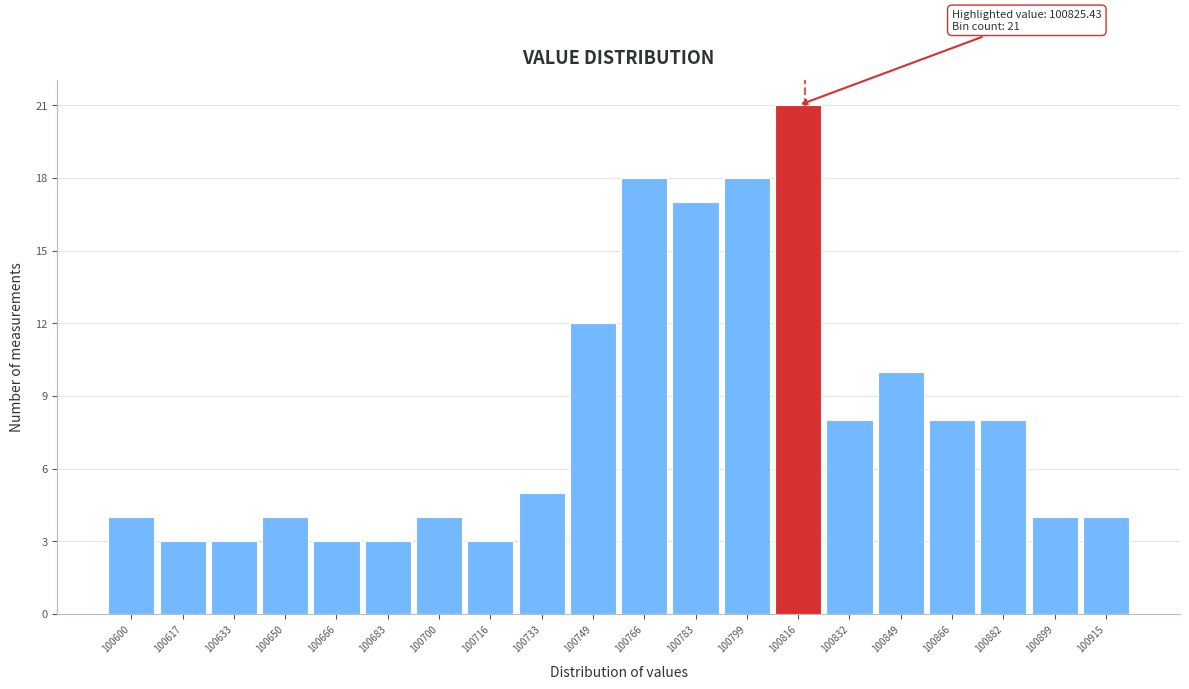

Reading left to right, extract all data points from this chart.

100600=4	100617=3	100633=3	100650=4	100666=3	100683=3	100700=4	100716=3	100733=5	100749=12	100766=18	100783=17	100799=18	100816=21	100832=8	100849=10	100866=8	100882=8	100899=4	100915=4